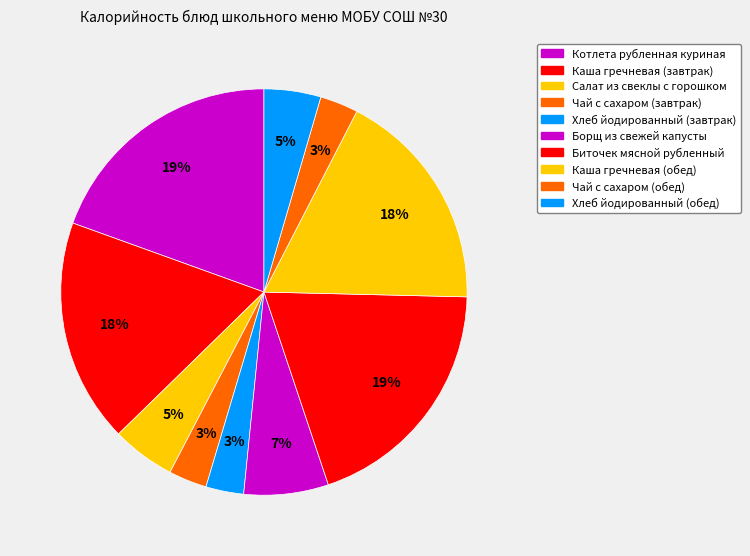

Is there any slice that represents more than half of the pie?

No